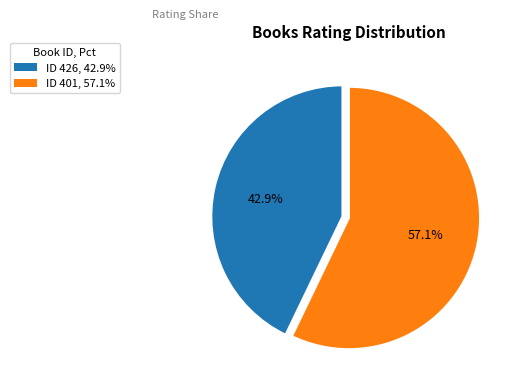

Is there any slice that represents more than half of the pie?

Yes